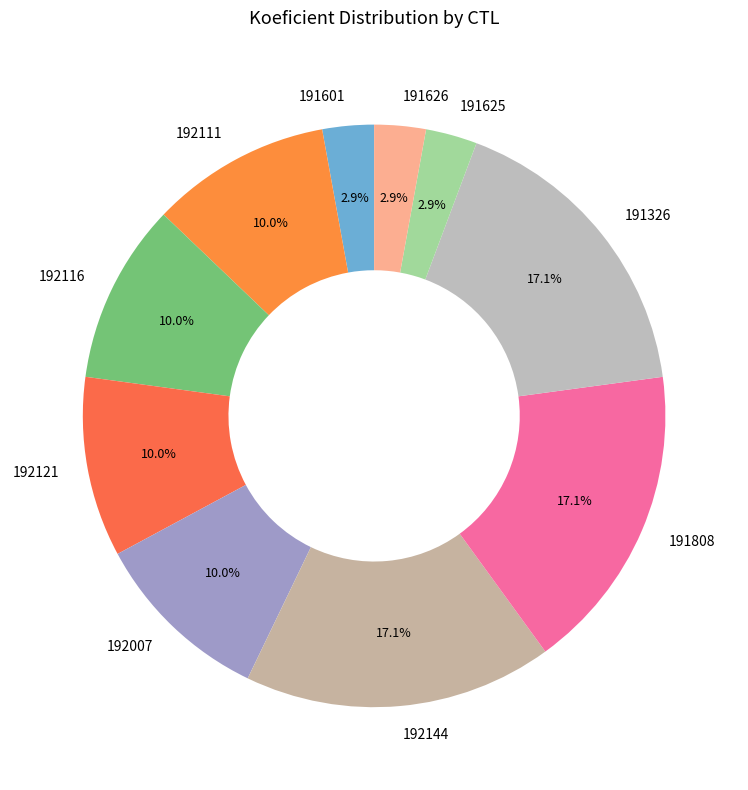

Count the number of slices in the pie.

10